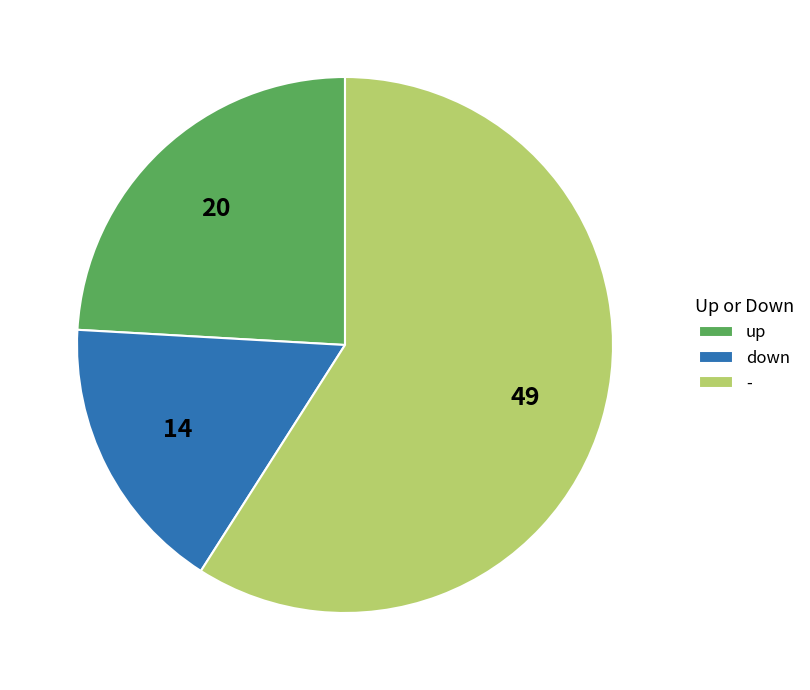

What is the smallest slice in the pie chart?

down